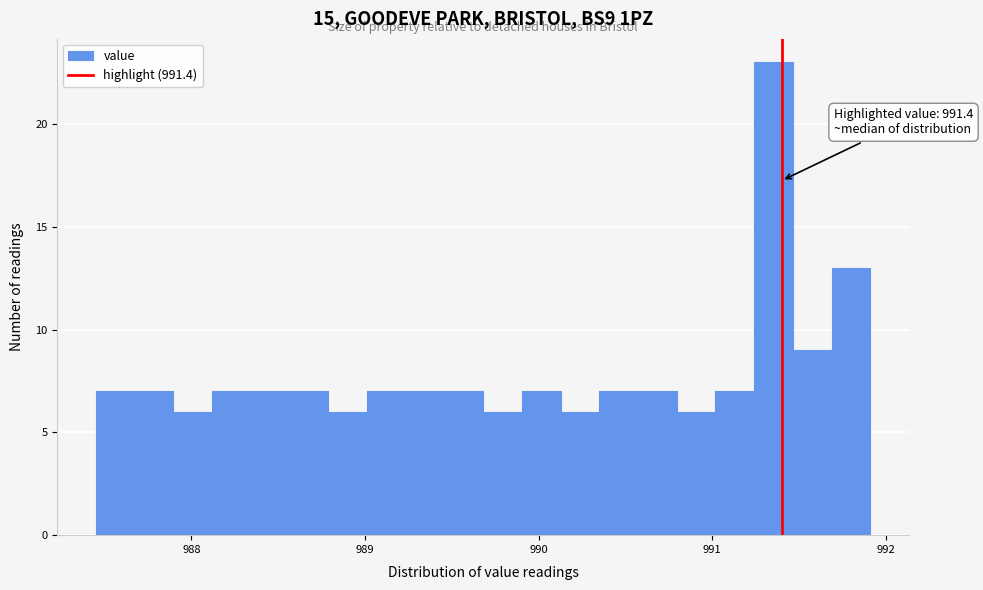

Around what value on the x-axis is the tallest bar? Give the approximate position of its centre, as read against the axis.

991.4